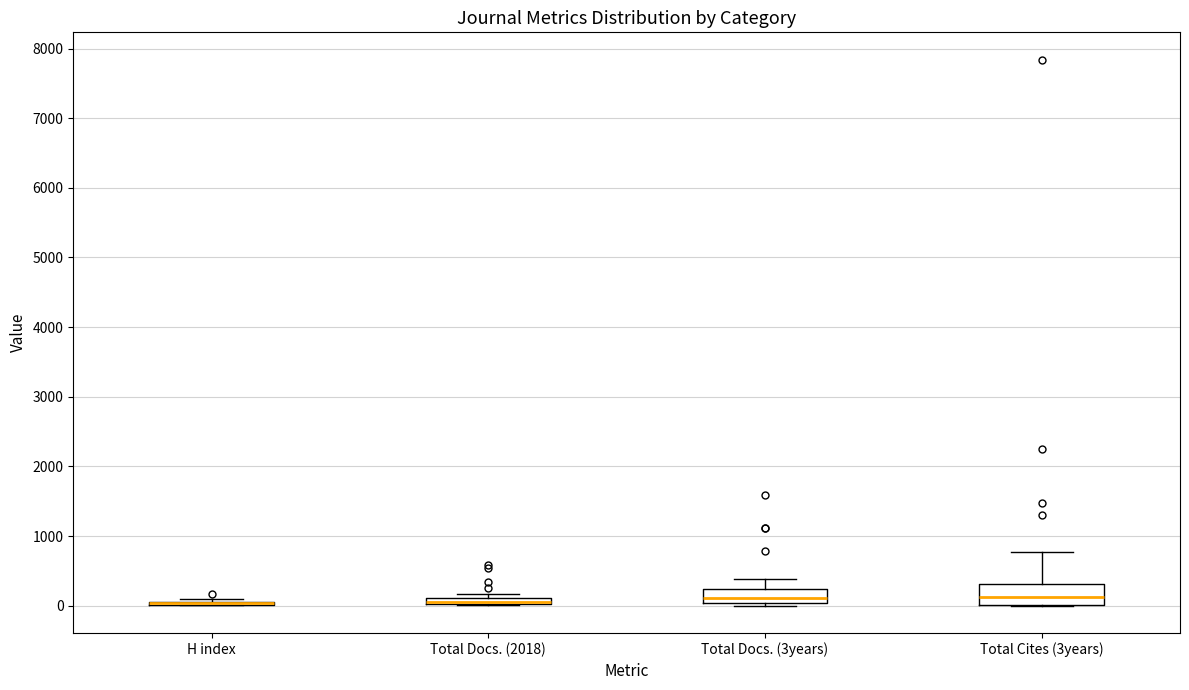

Comparing the boxes themselves (not the whiskers), which one is the tallest?

Total Cites (3years)